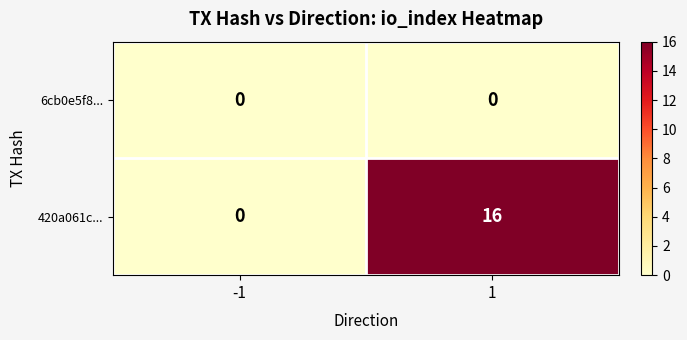

True or false: 420a061c... has a value of 8 at -1.

False